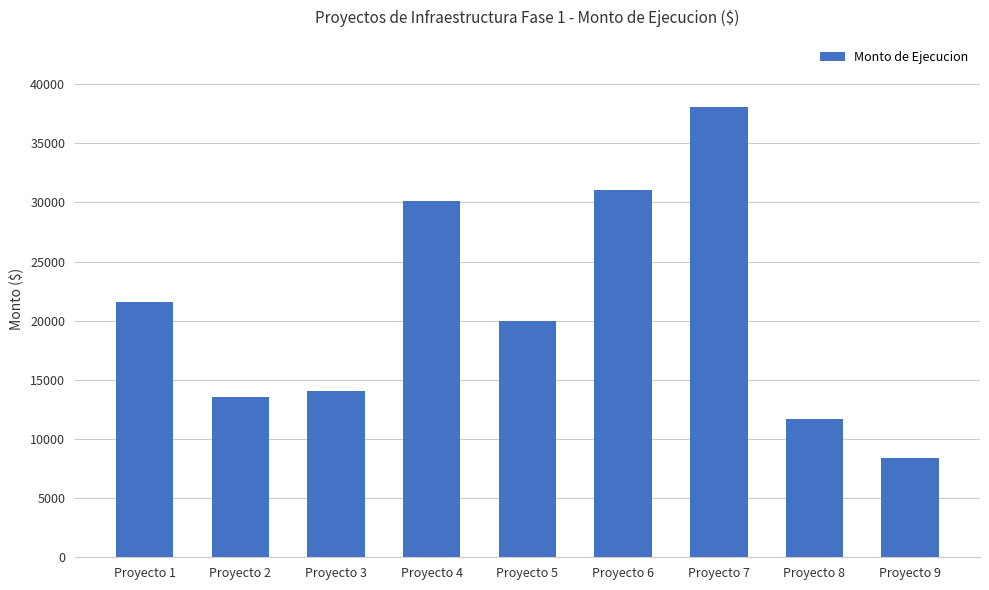

List the labels in order of value, largest first.

Proyecto 7, Proyecto 6, Proyecto 4, Proyecto 1, Proyecto 5, Proyecto 3, Proyecto 2, Proyecto 8, Proyecto 9